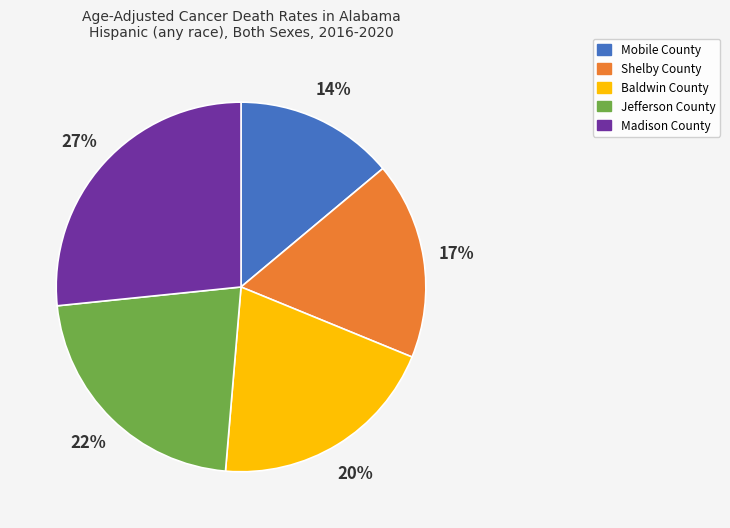

What is the smallest slice in the pie chart?

Mobile County